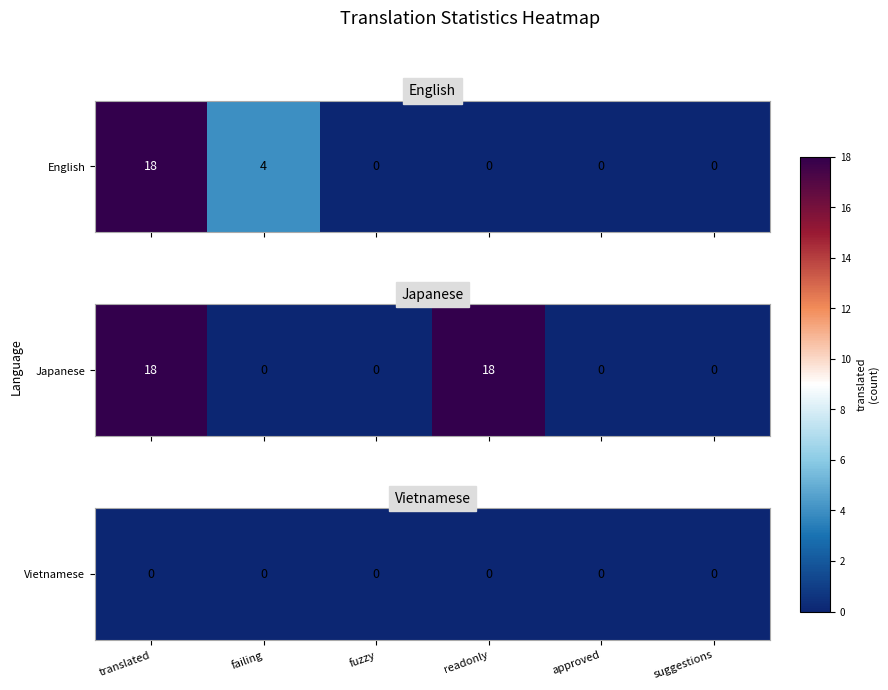

Reading left to right, extract all data points from this chart.

English: 18	4	0	0	0	0
Japanese: 18	0	0	18	0	0